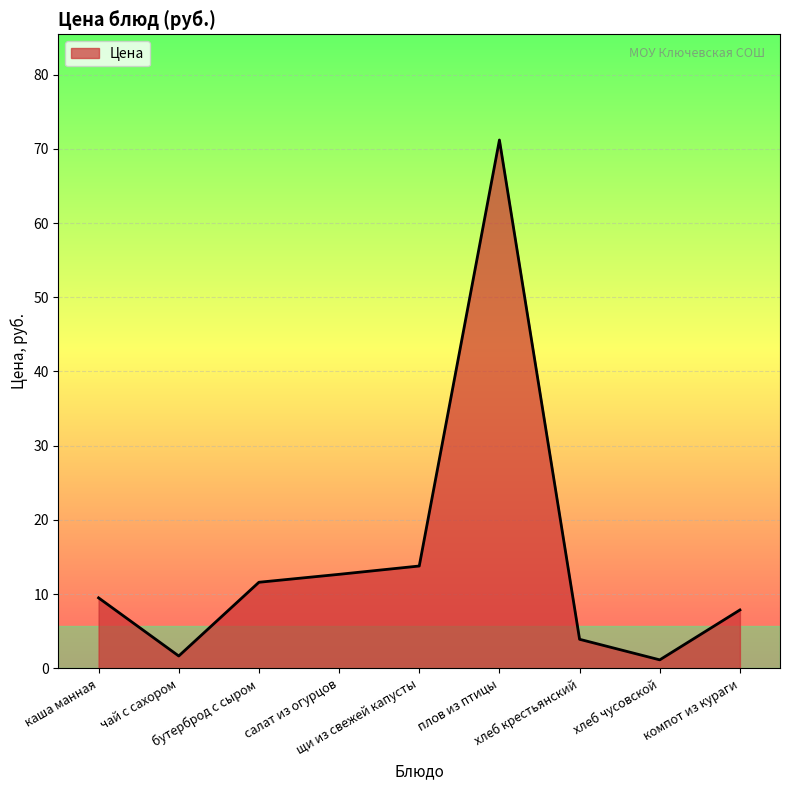

Where does the data first go above 9?

каша манная